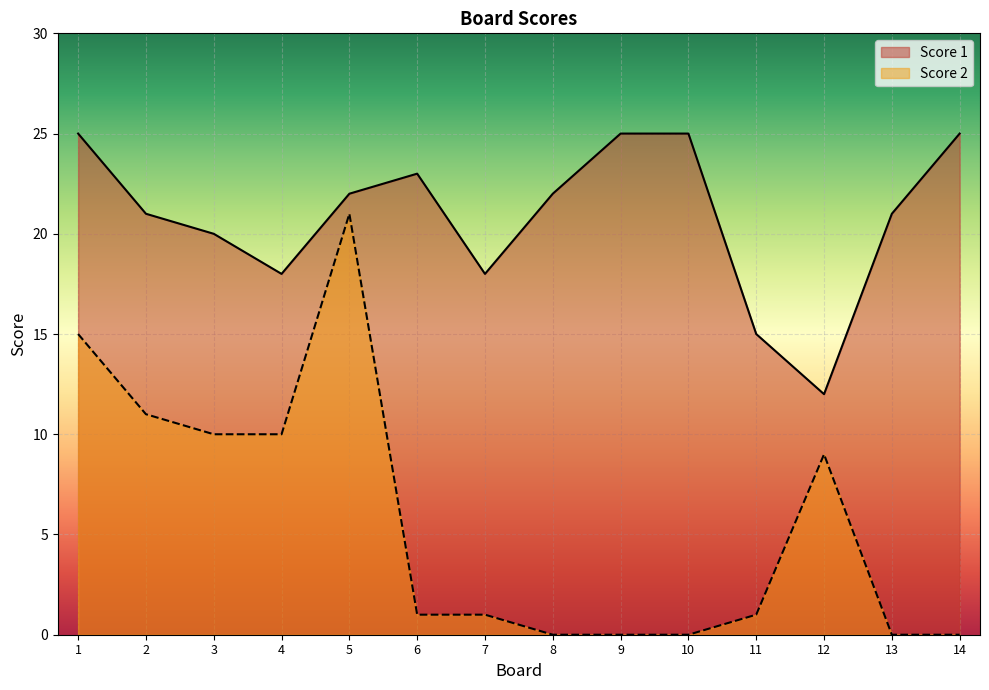

Which series changed the most between 9 and 11?

Score 1